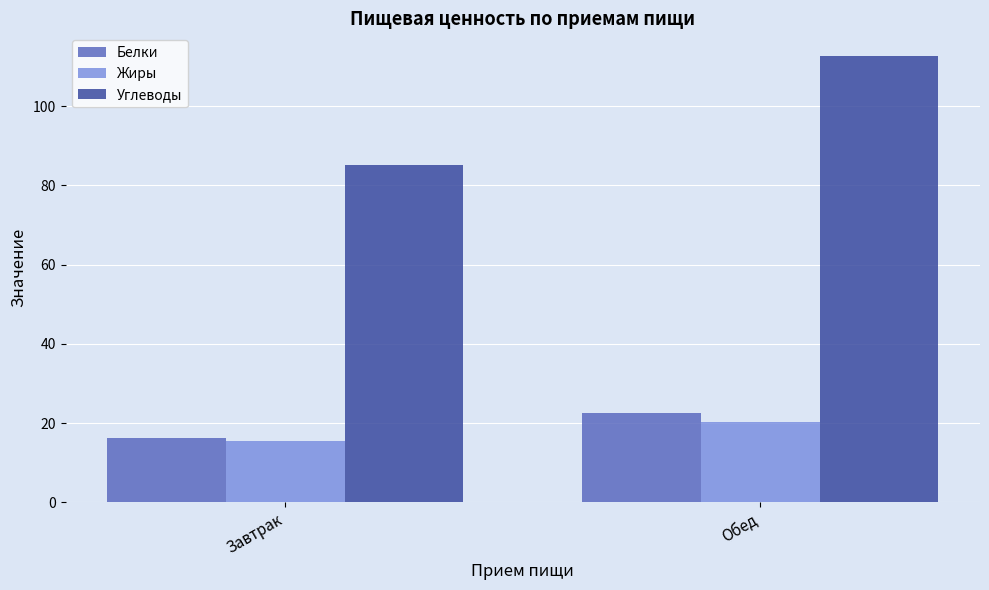

The Жиры series shows 8.8 at Завтрак. True or false?

False